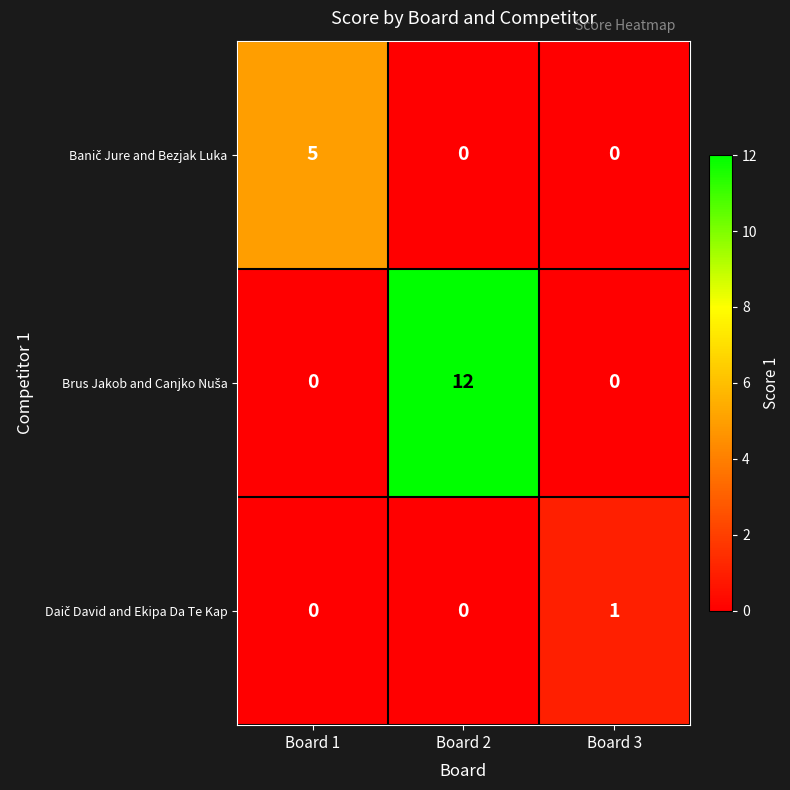

What is the spread (max minus min) of values at Board 2?

12